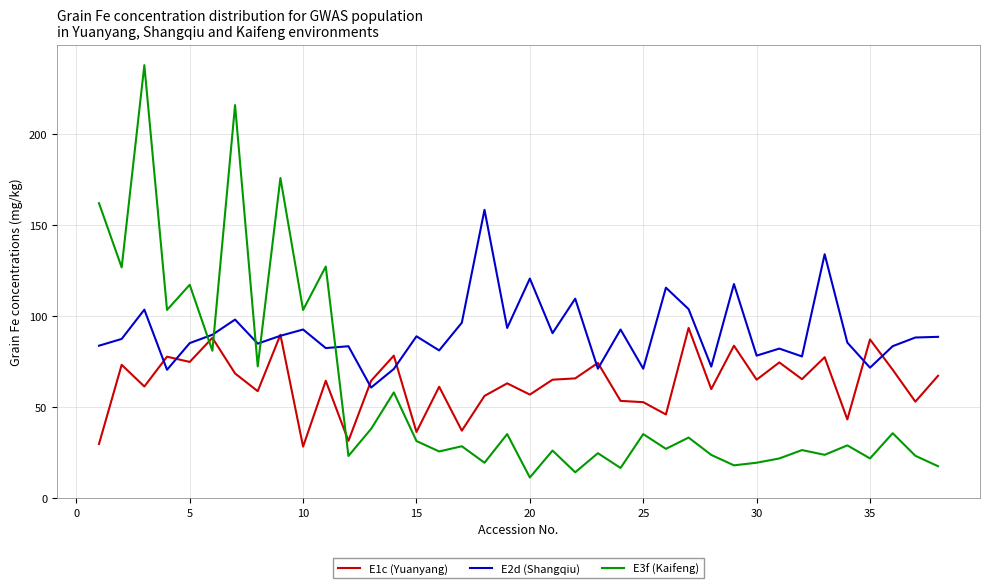

Which series has the widest spread of values?

E3f (Kaifeng)